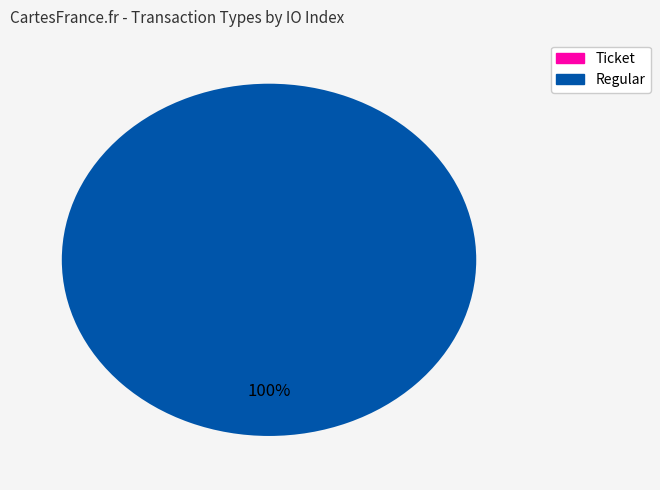

How many slices are in this pie chart?

2